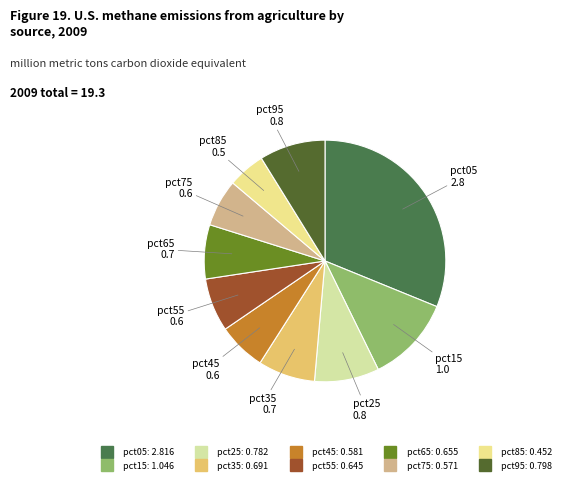

What is the smallest slice in the pie chart?

pct85